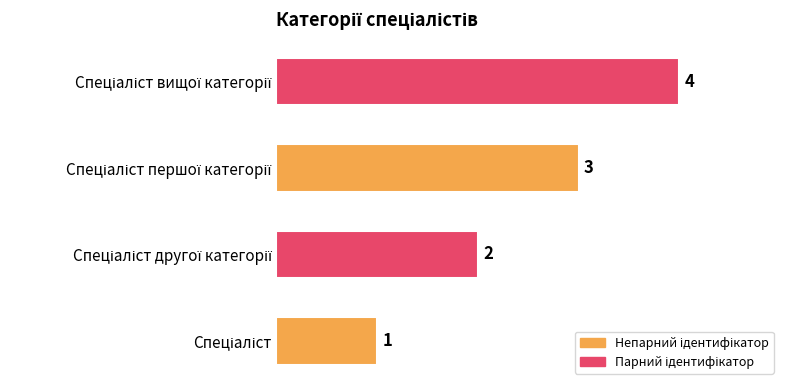

What is the greatest value displayed?

4